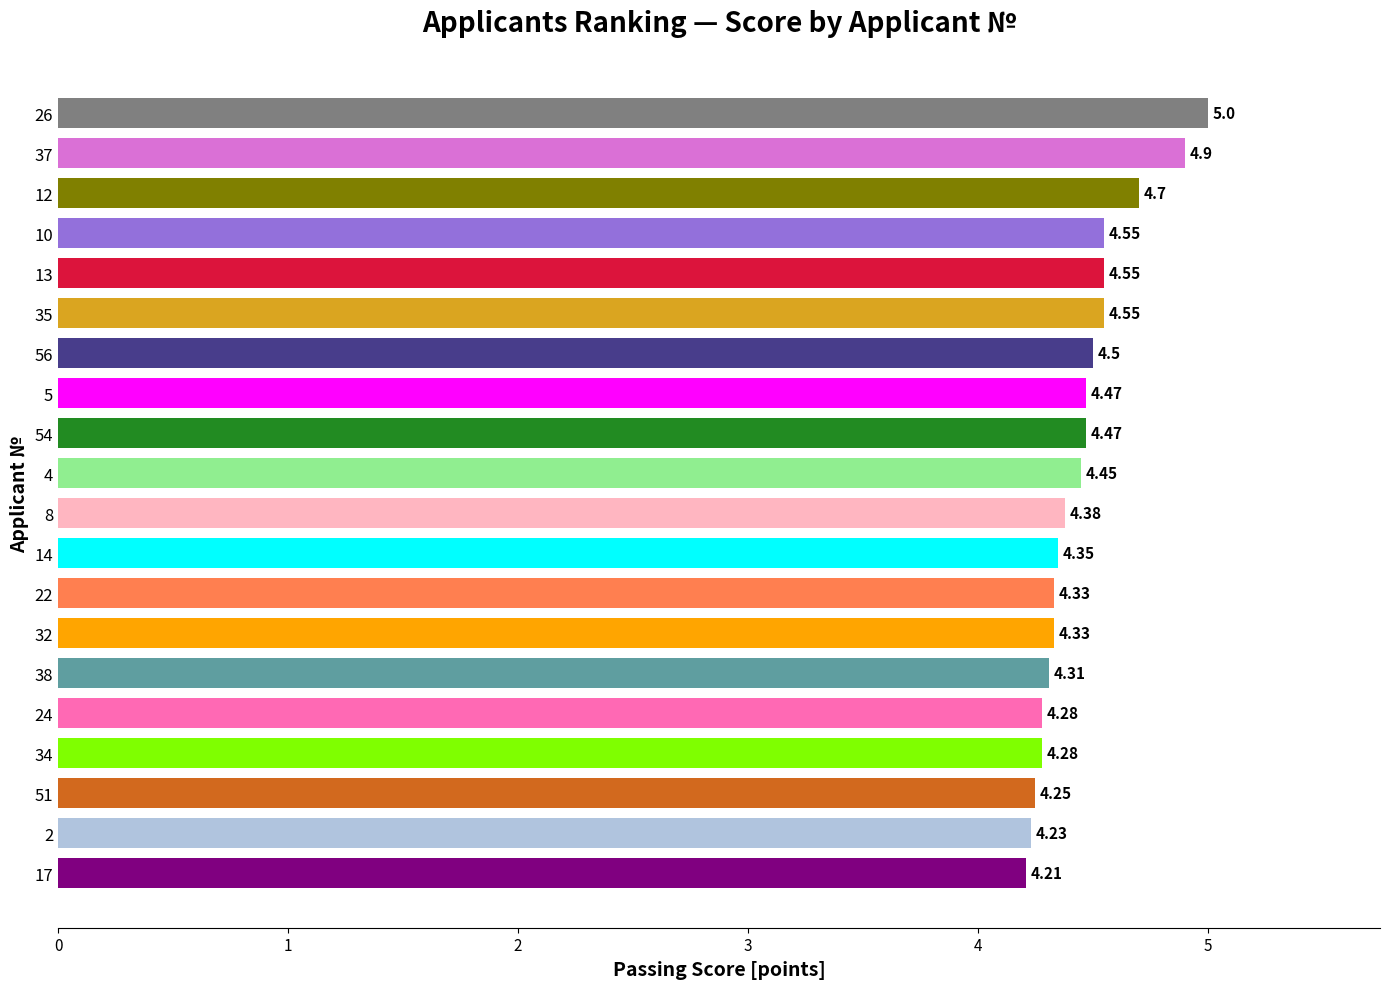

What is the ratio of the value at 34 to the value at 10?

0.9